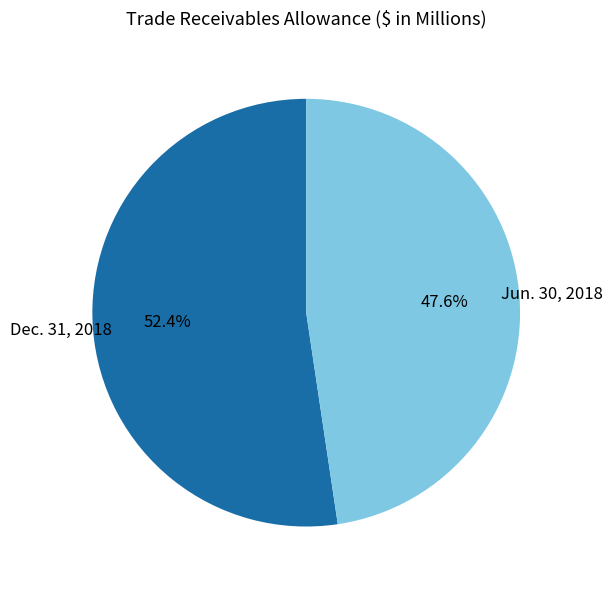

What is the majority slice?

Dec. 31, 2018